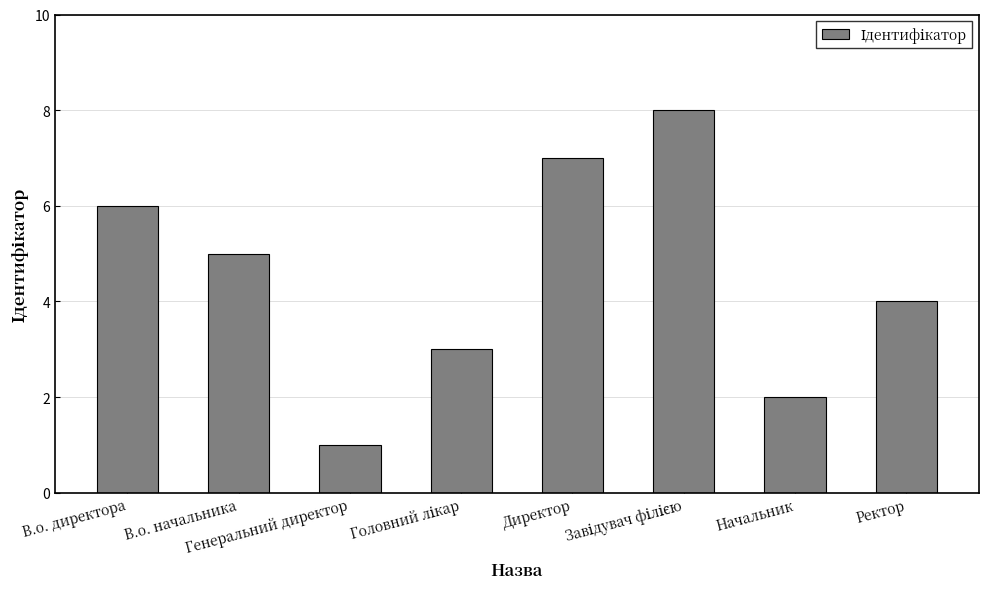

What is the greatest value displayed?

8